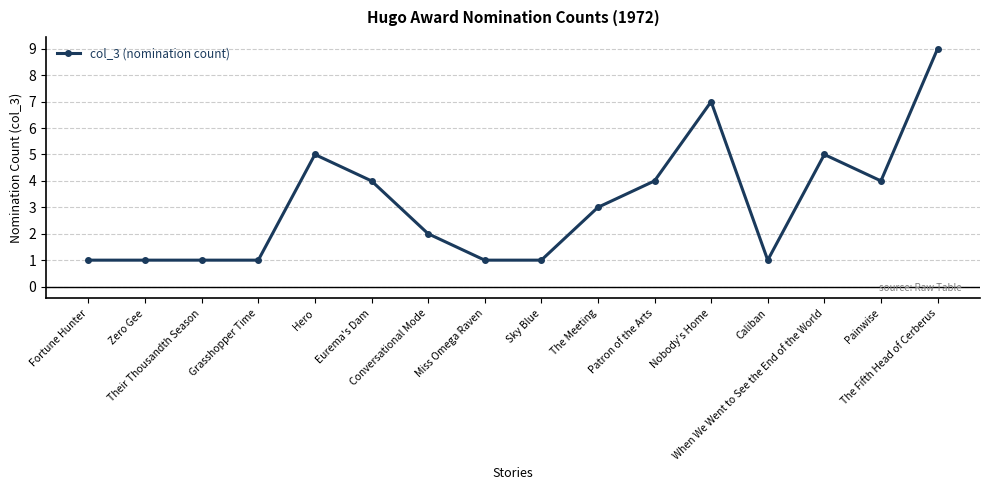

What value does the data have at Caliban?

1